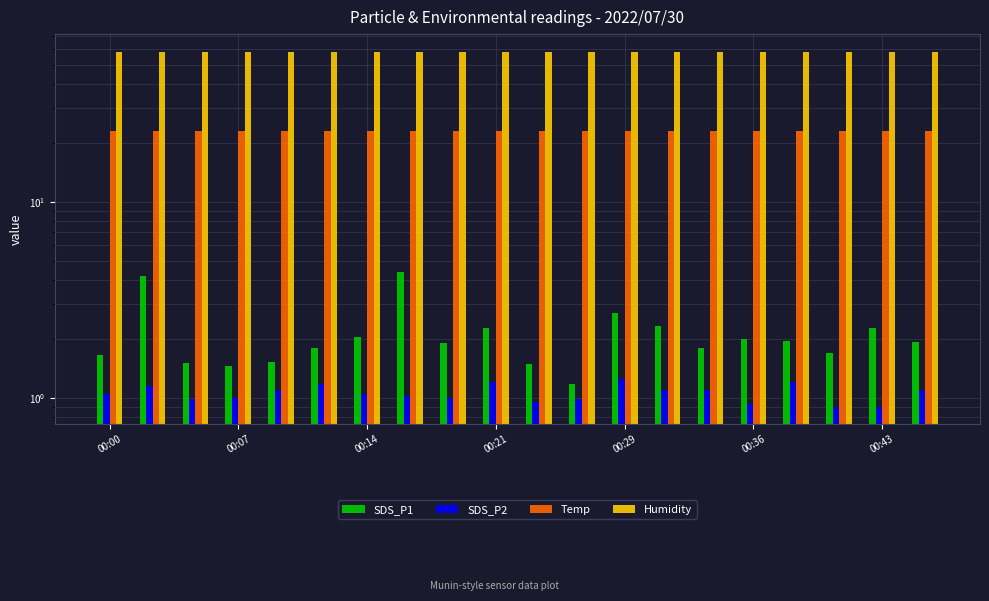

Which series has the largest total across all categories?

Humidity